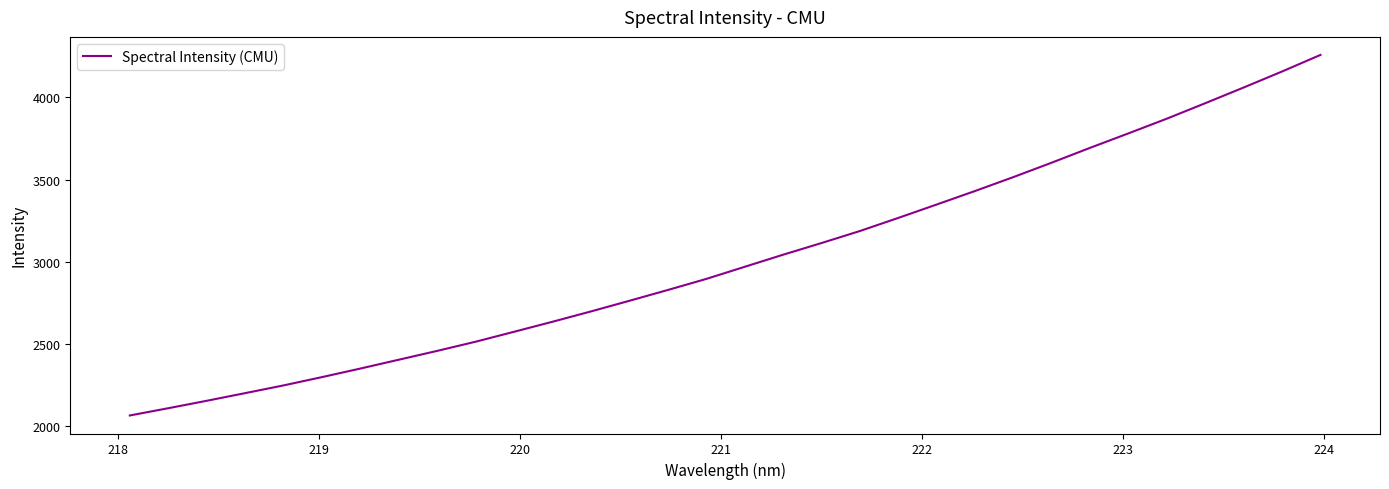

What is the difference between the maximum and minimum values?

2192.7